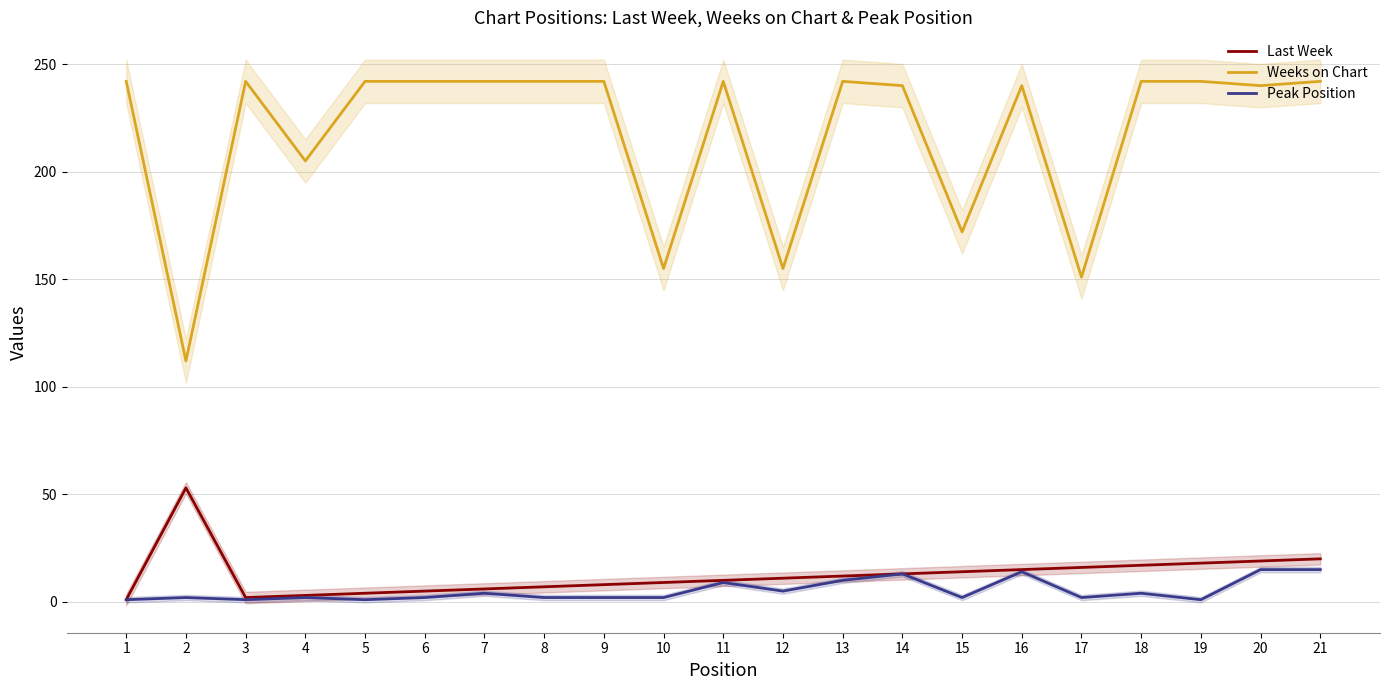

How many interior local peaks does the Weeks on Chart series have?

4